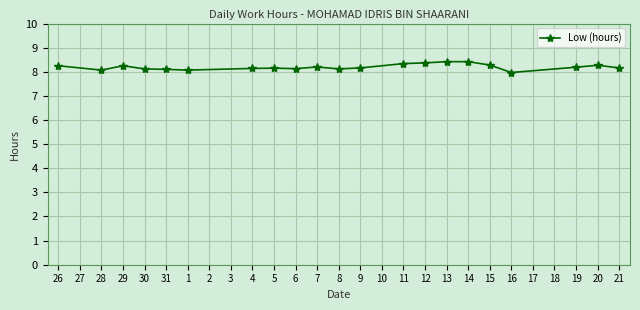

What is the change in value from 31 to 14?

+0.3